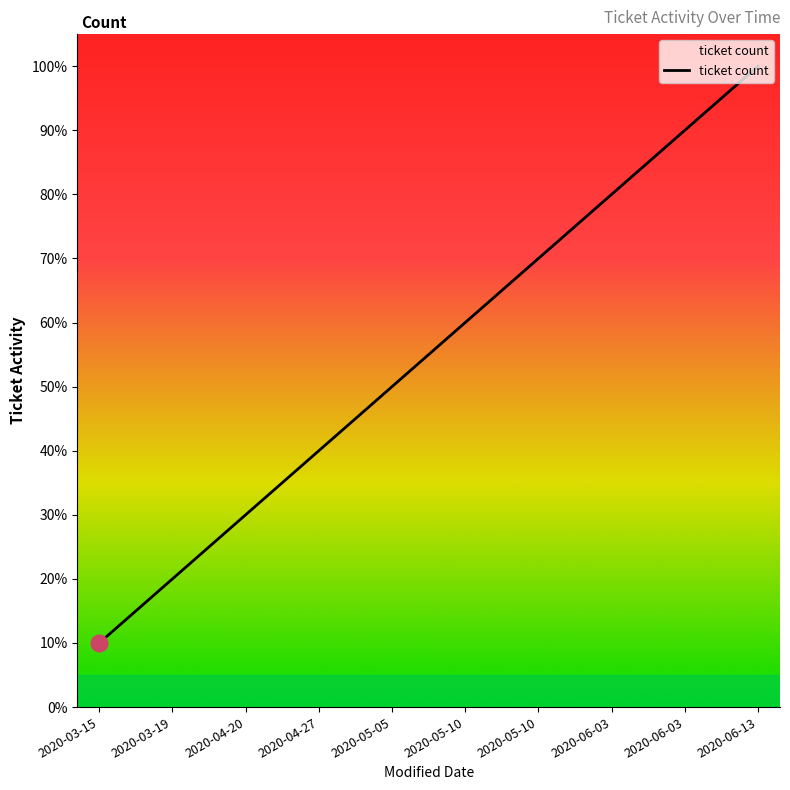

Is this an area chart (filled region under the line)?

Yes